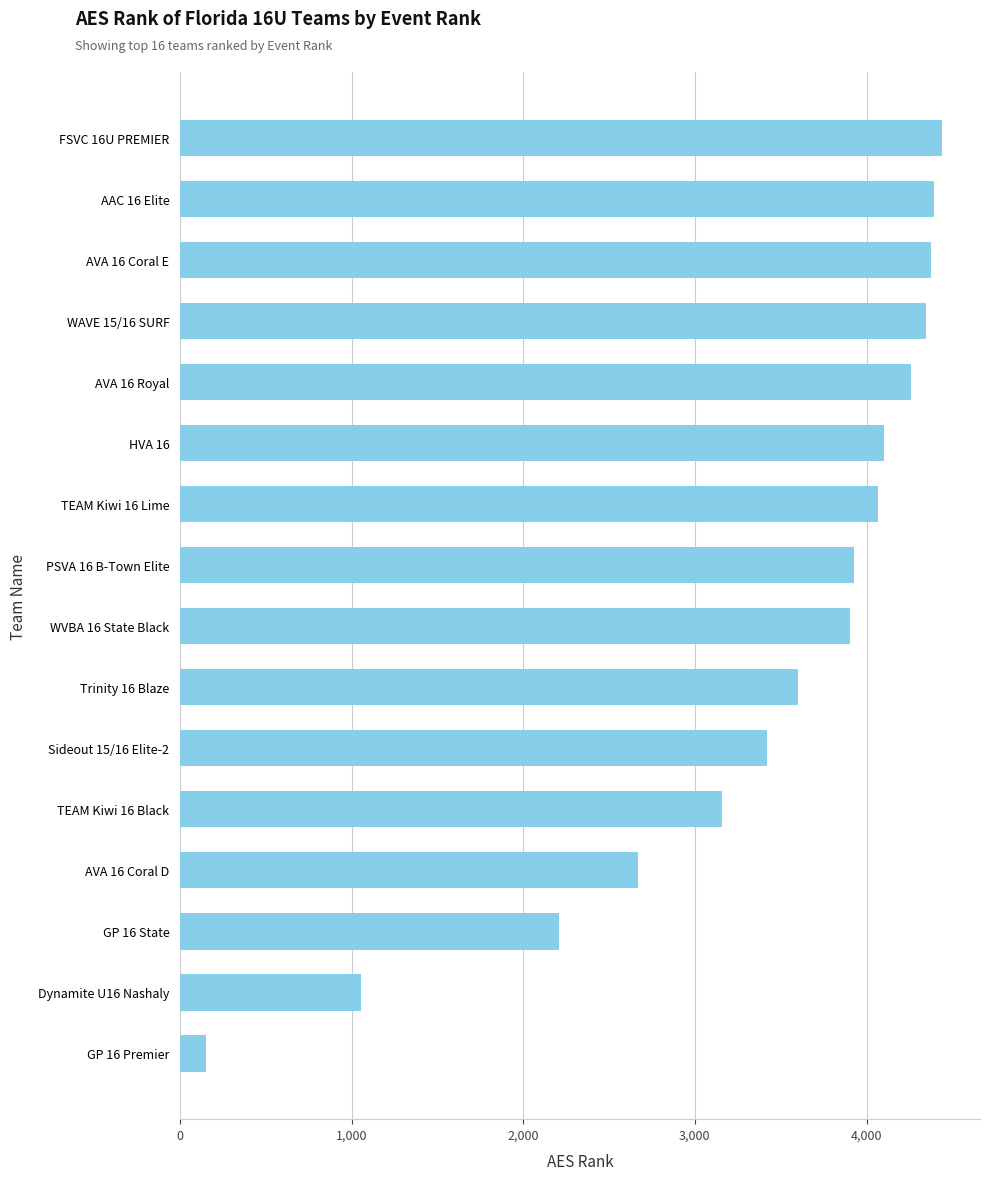

How many values are below 3928?

8